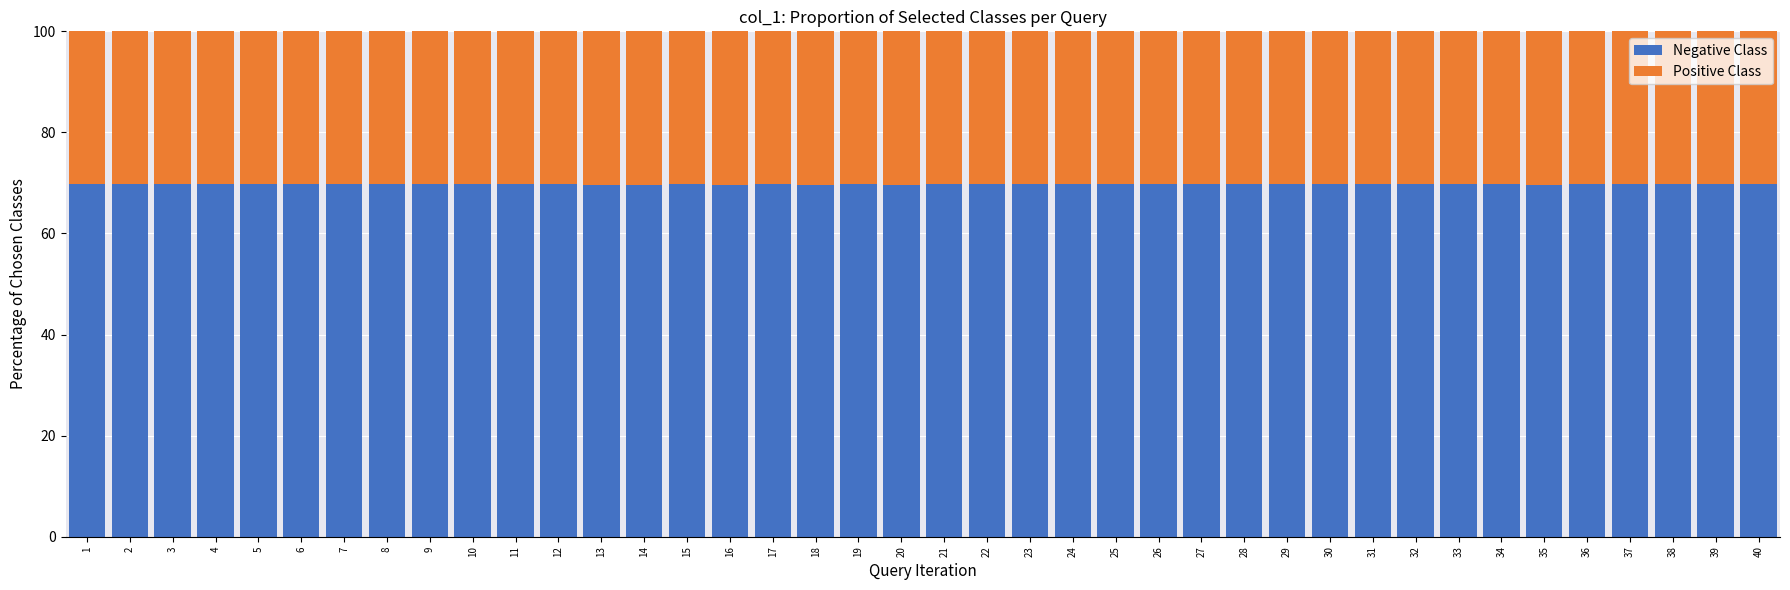

What is the sum of the Negative Class values at 16 and 7?

139.3